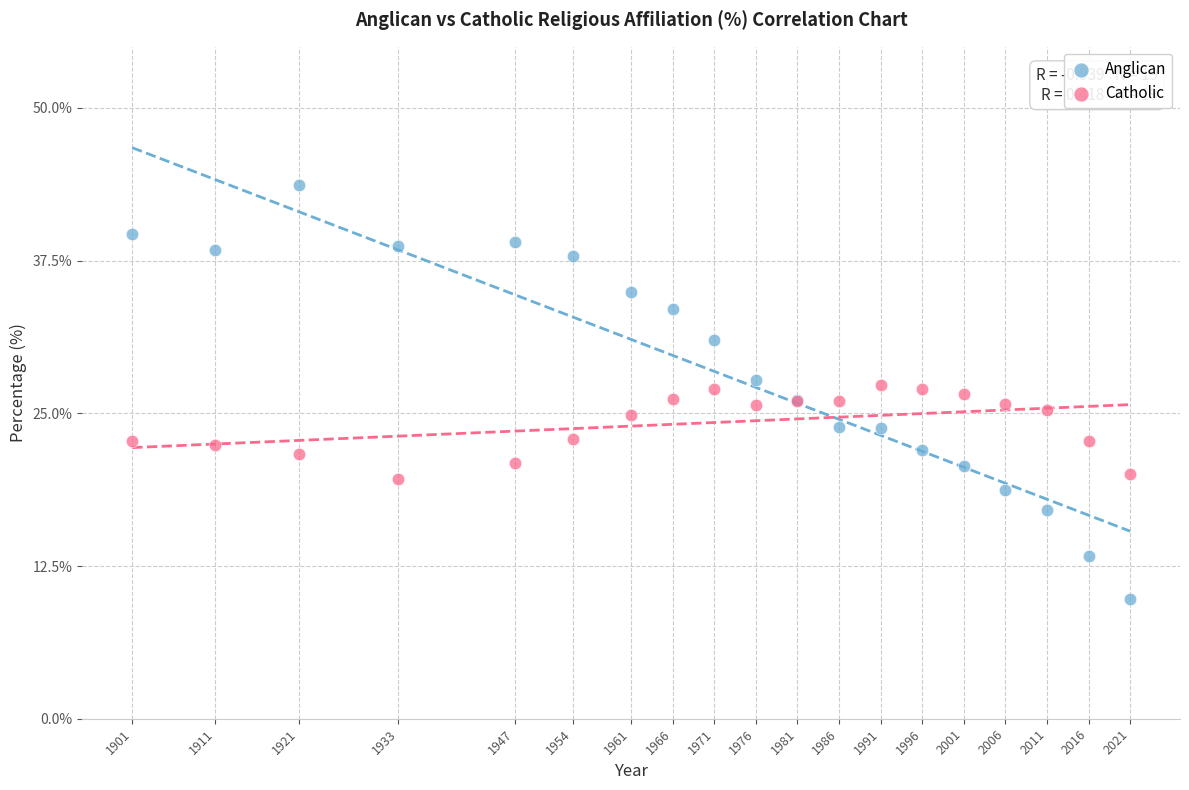

What is the X range (max minus min) for the scatter plot?

120.0